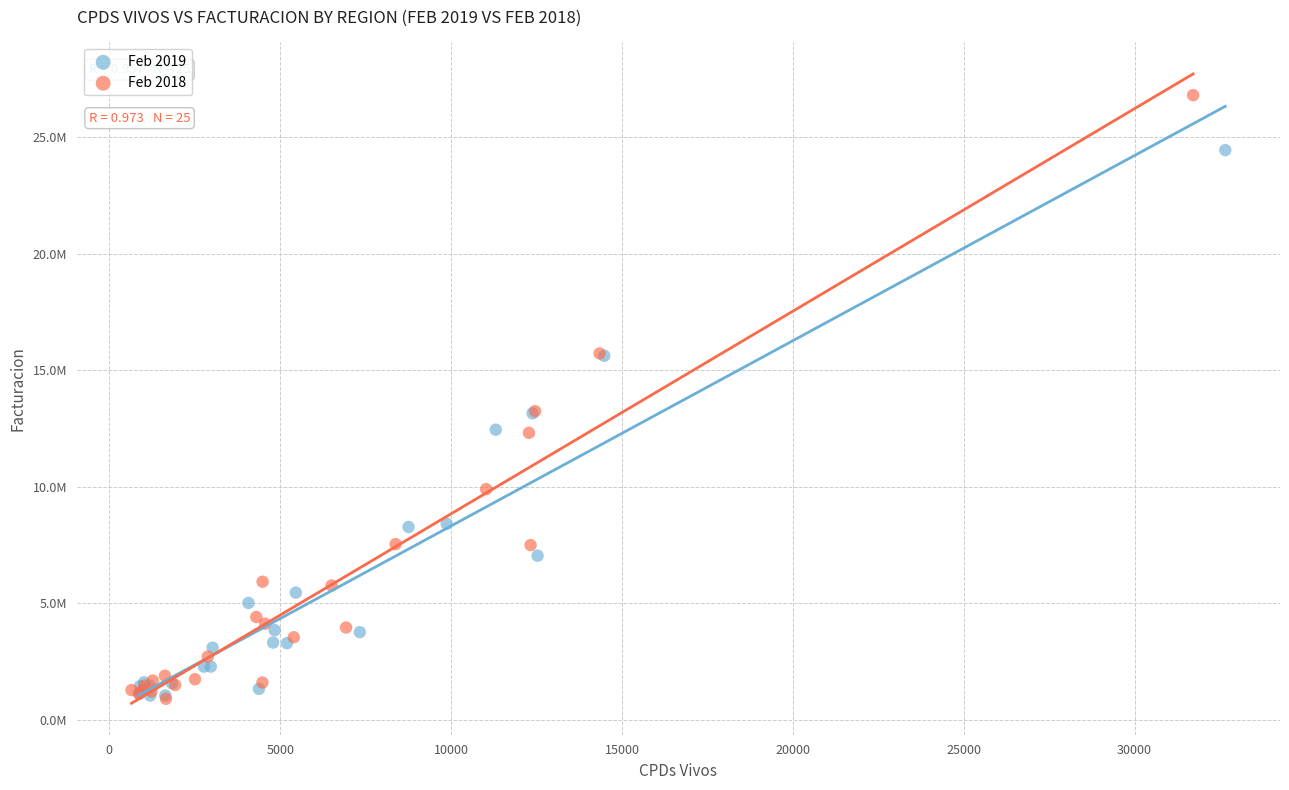

Which series has the widest spread of Y values?

Feb 2018